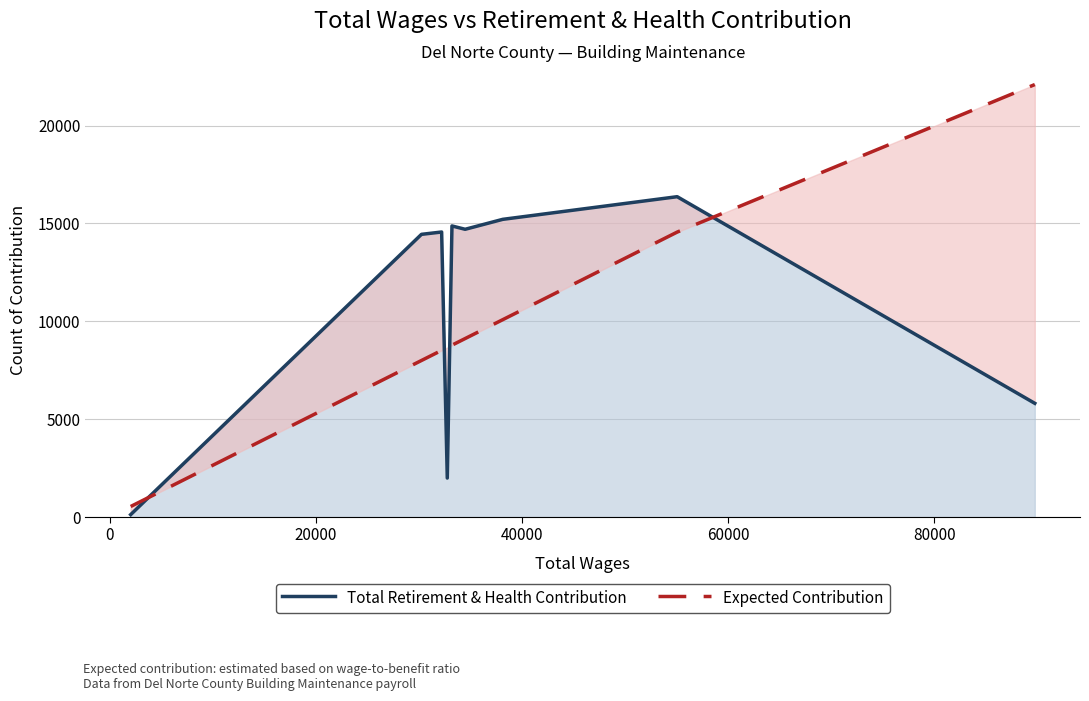

What is the difference between the maximum and minimum values in the Total Retirement & Health Contribution series?

16240.0